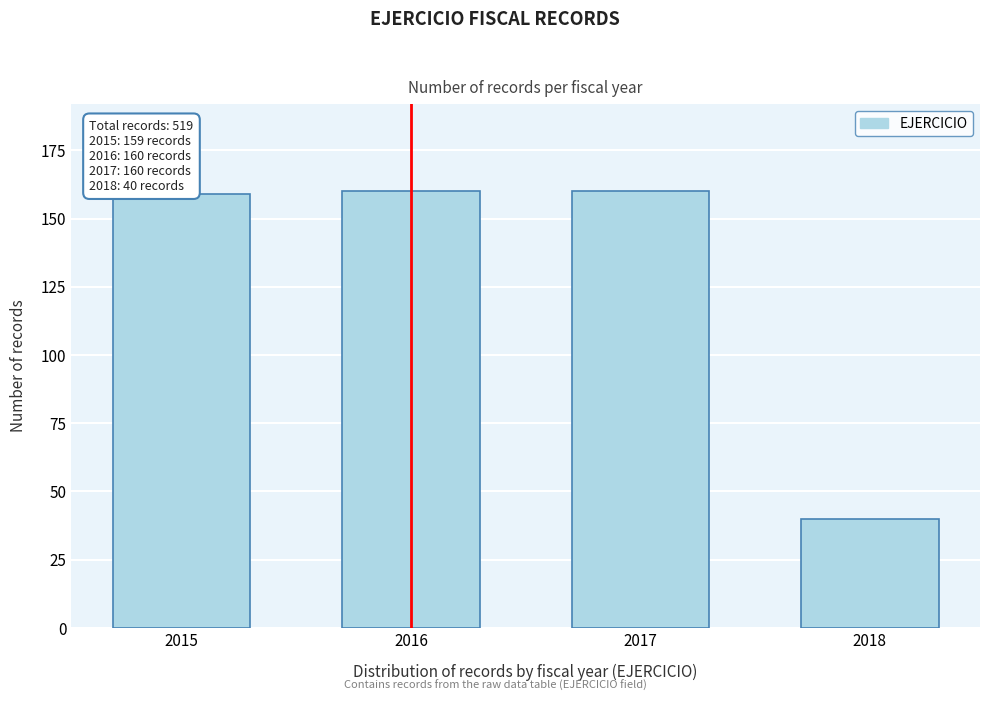

Reading right to left, what are all the values shown in this chart?

40	160	160	159